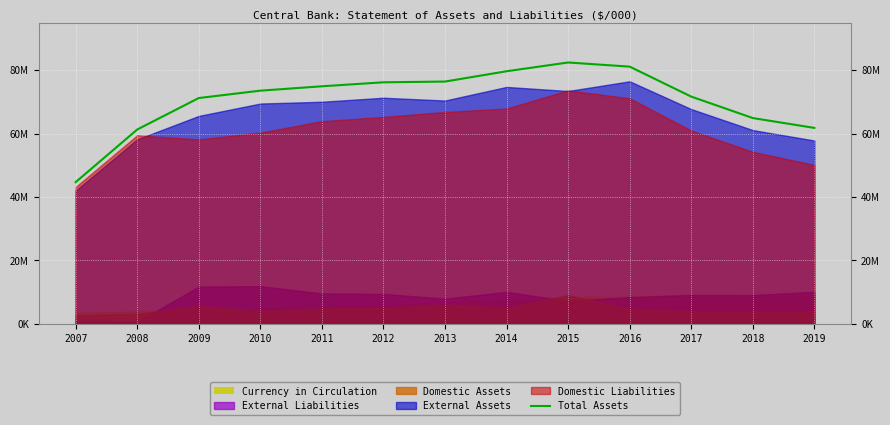

Read the value at 2007.

44675642